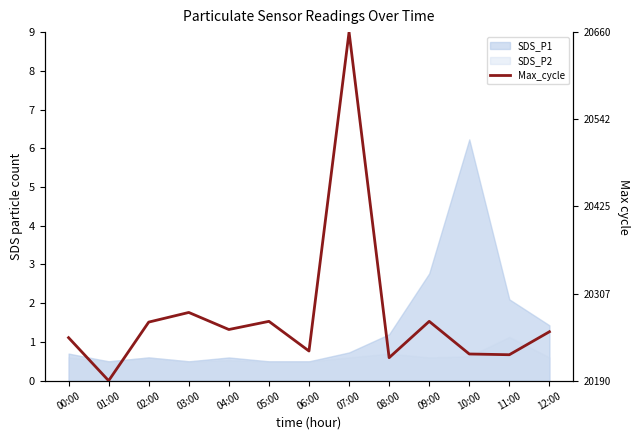

What is the label of the 8th point from the left?

07:00